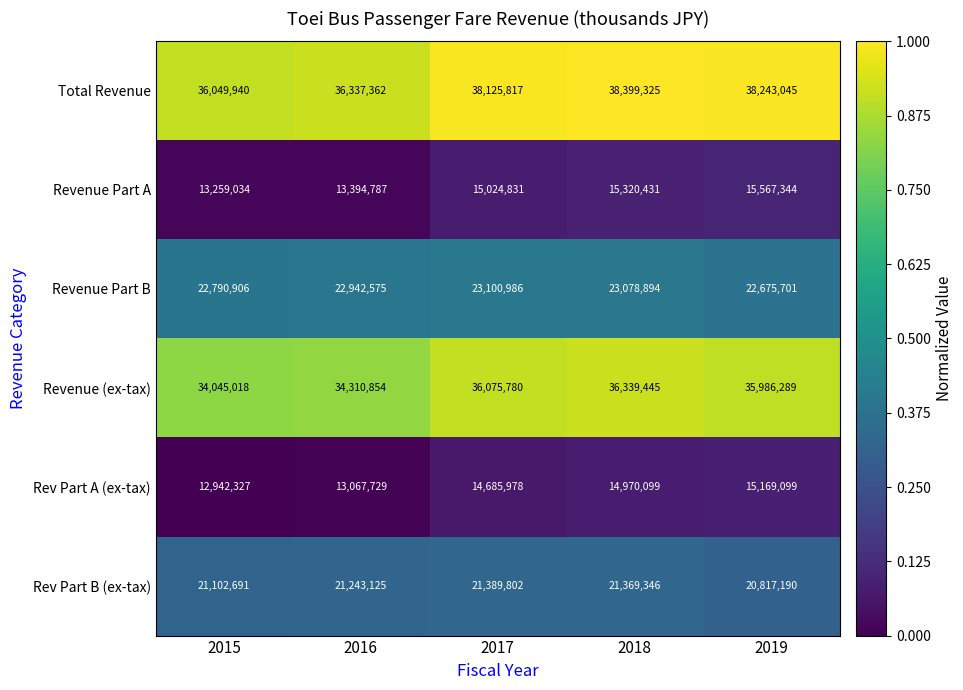

How many distinct data groups are displayed?

6